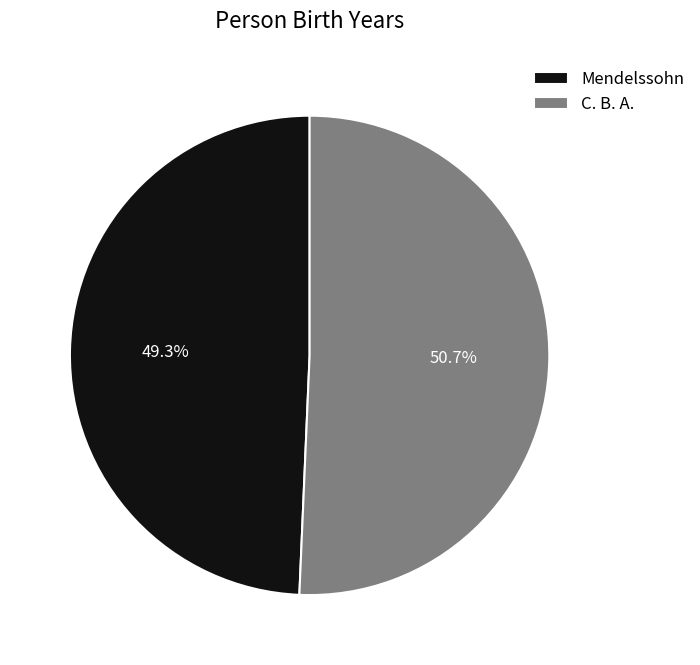

To the nearest percent, what is the difference between the largest and smallest slice percentages?

1%